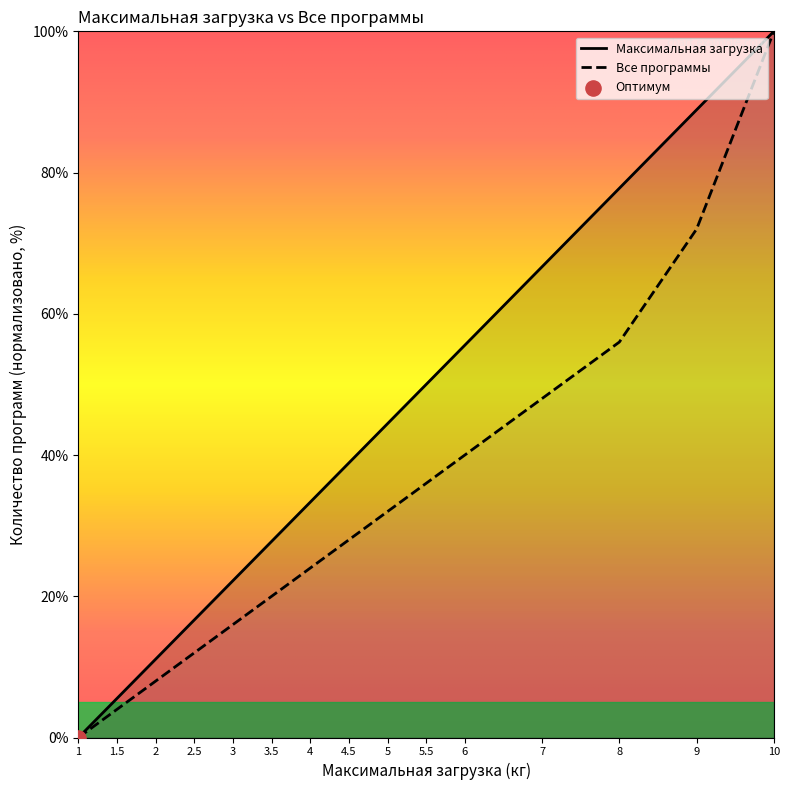

What is the total value across all series at 9?

160.9